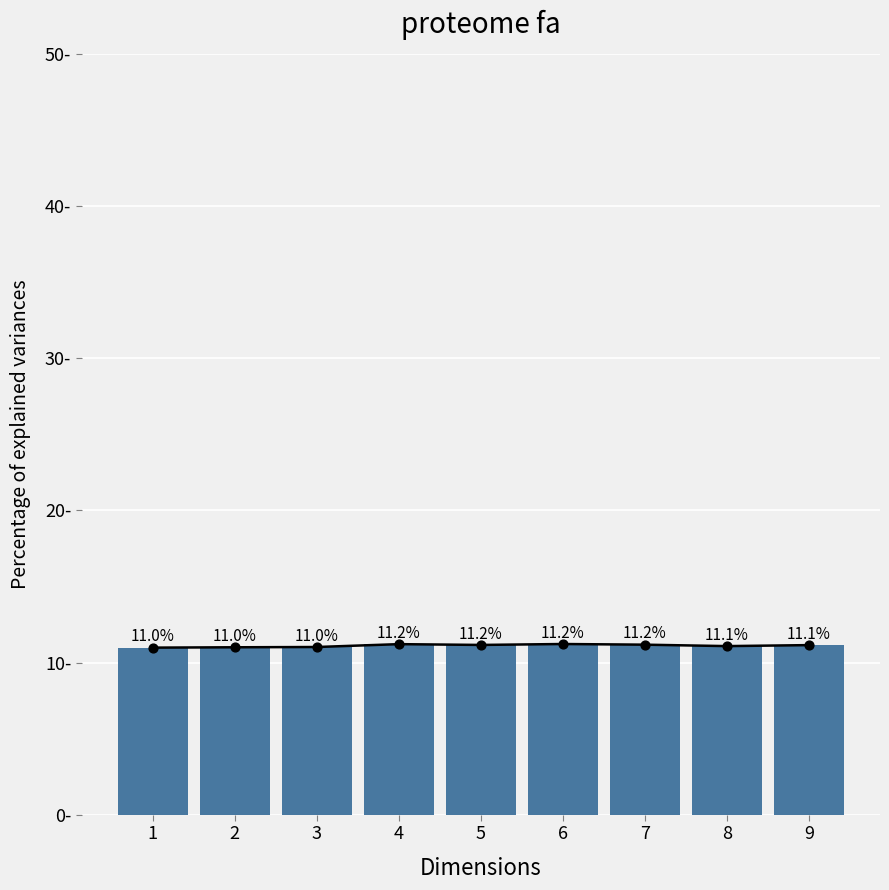

Approximately how many times larger is the value at 3 compared to 4?

1.0